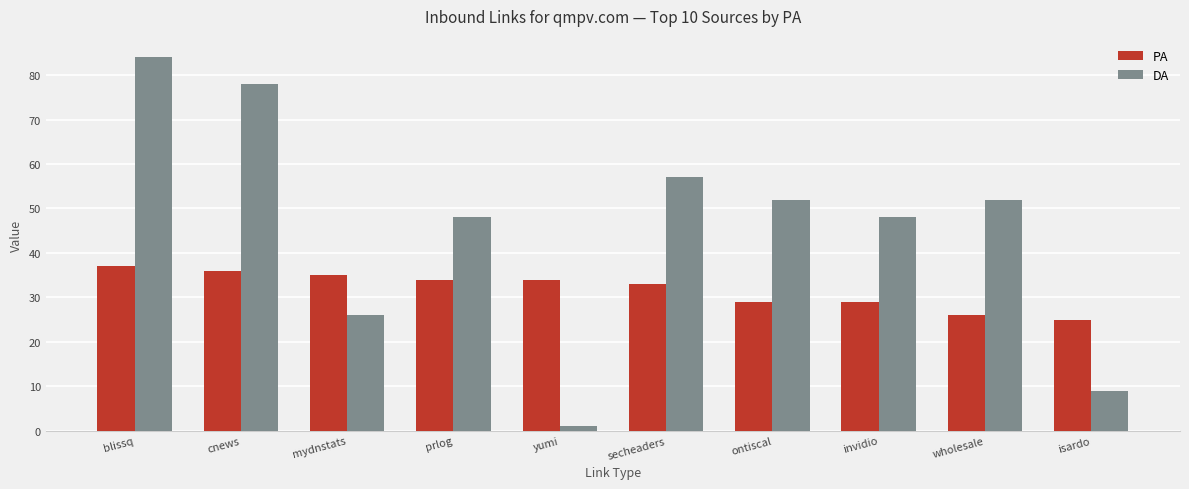

Which label corresponds to the smallest value in the chart?

yumi